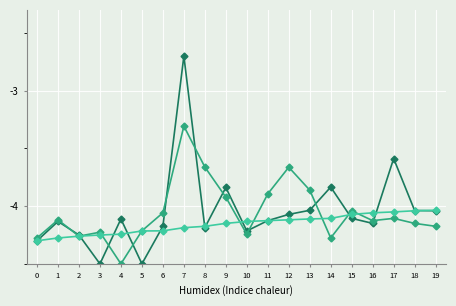

What is the greatest value displayed?

-2.7